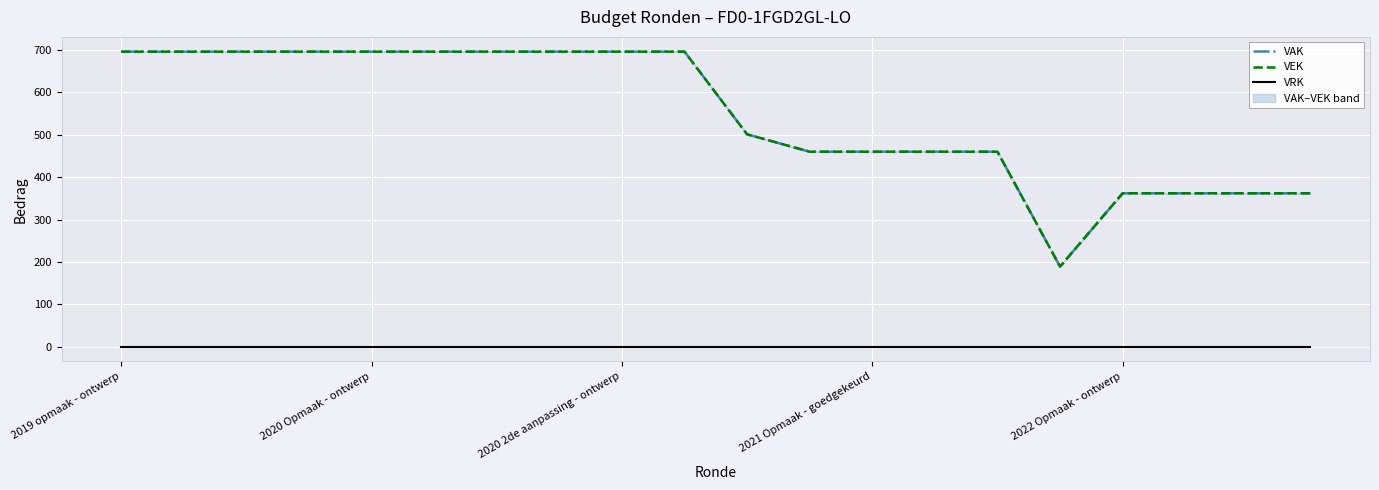

Which series changed the most between 2019 opmaak - ontwerp and 2020 2de aanpassing - ontwerp?

VAK